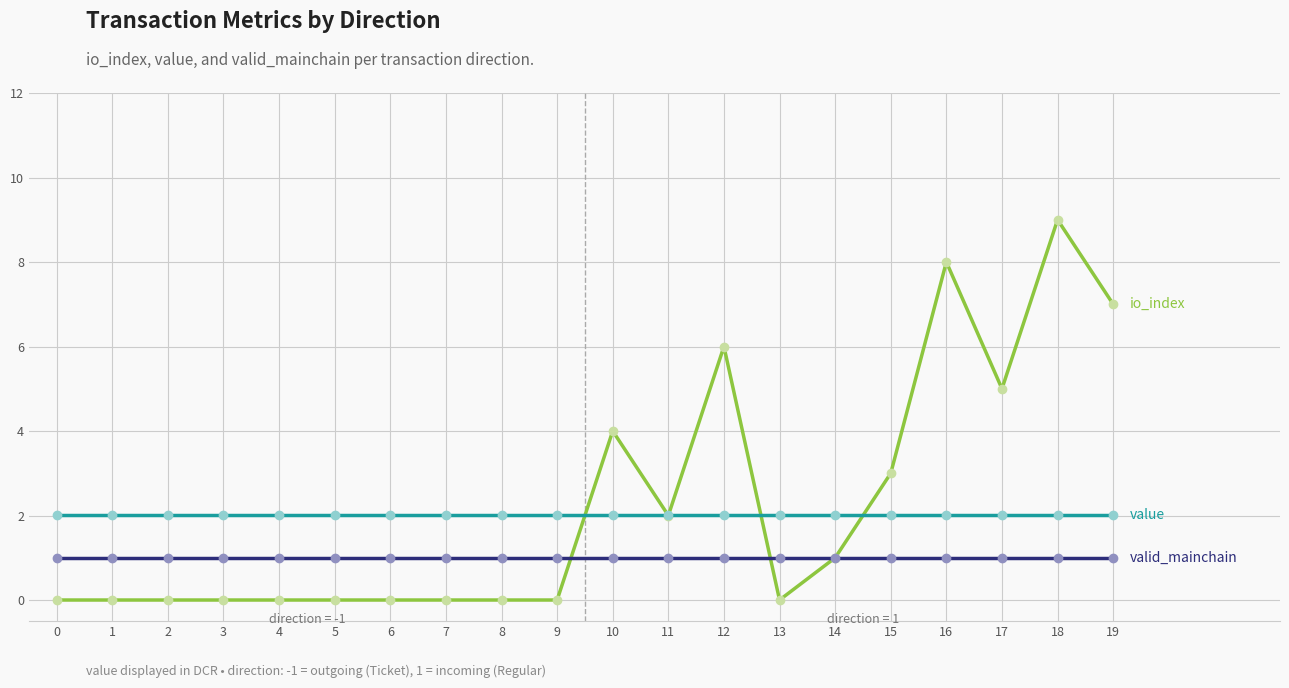

Reading left to right, extract all data points from this chart.

io_index: 0.0	0.0	0.0	0.0	0.0	0.0	0.0	0.0	0.0	0.0	4.0	2.0	6.0	0.0	1.0	3.0	8.0	5.0	9.0	7.0
value: 2.0	2.0	2.0	2.0	2.0	2.0	2.0	2.0	2.0	2.0	2.0	2.0	2.0	2.0	2.0	2.0	2.0	2.0	2.0	2.0
valid_mainchain: 1.0	1.0	1.0	1.0	1.0	1.0	1.0	1.0	1.0	1.0	1.0	1.0	1.0	1.0	1.0	1.0	1.0	1.0	1.0	1.0